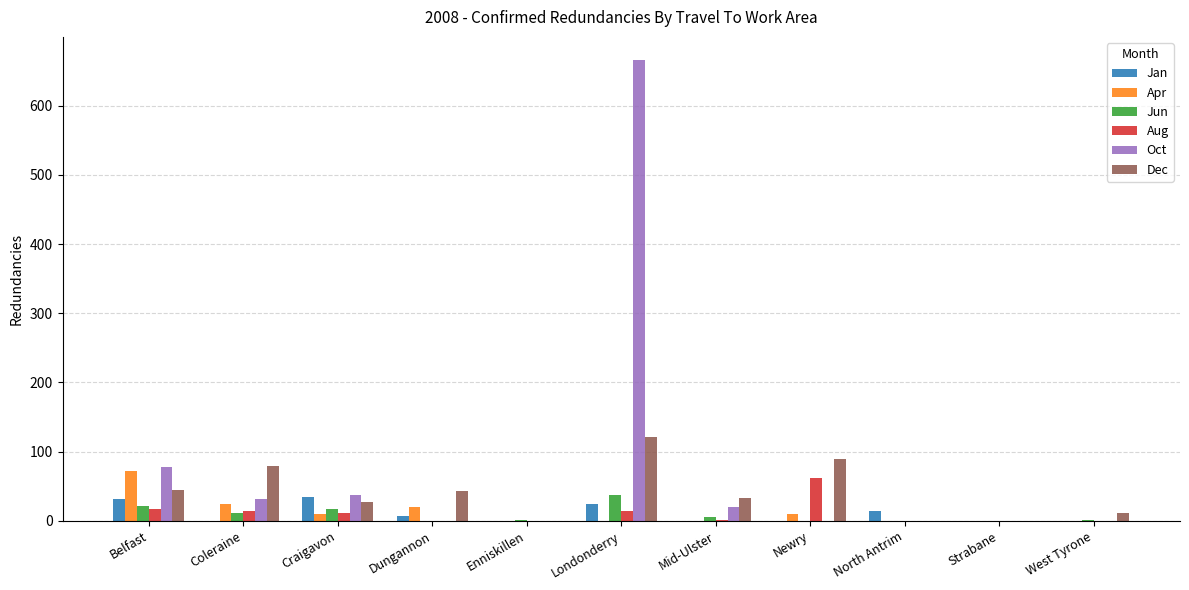

Does the chart contain stacked bars?

No